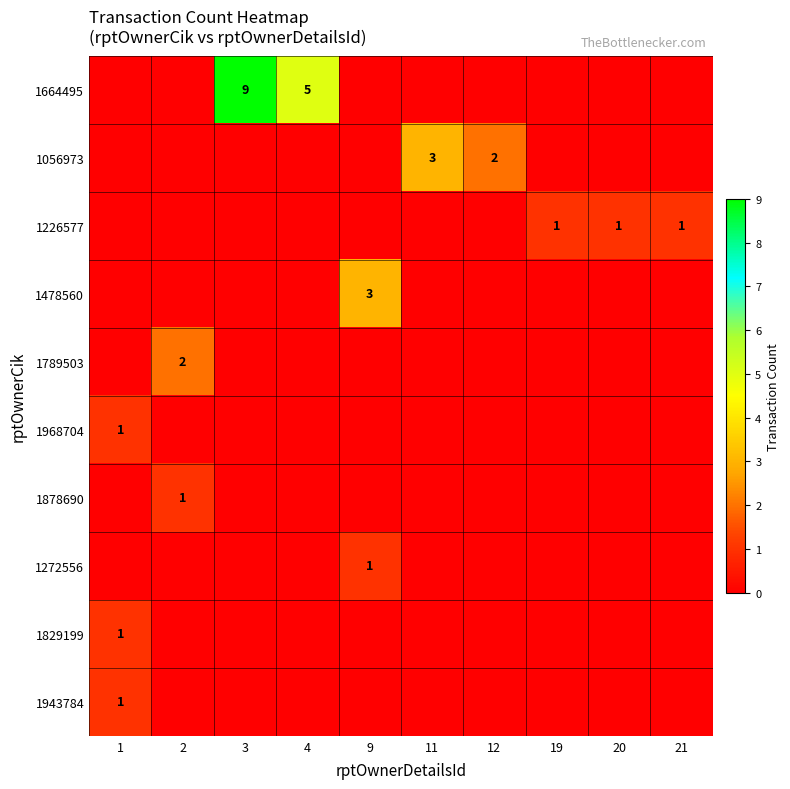

Rank the series by their maximum value, from highest to lowest.

1664495, 1056973, 1478560, 1789503, 1226577, 1968704, 1878690, 1272556, 1829199, 1943784